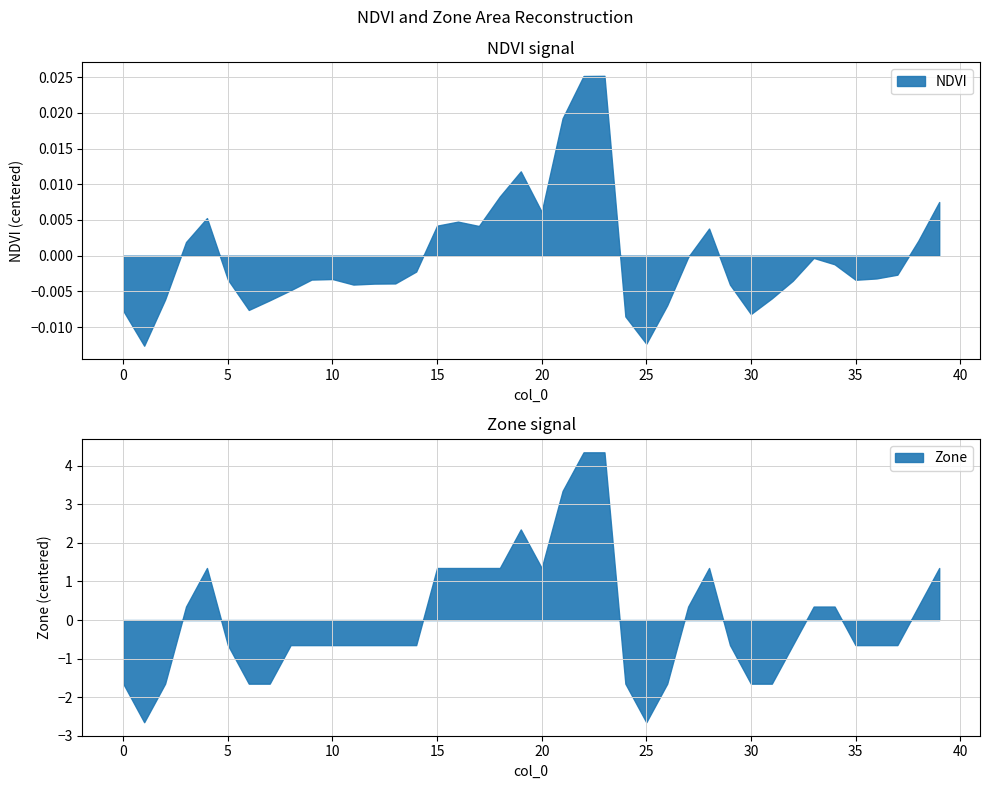

What is the difference between the maximum and minimum values in the Zone series?

7.0